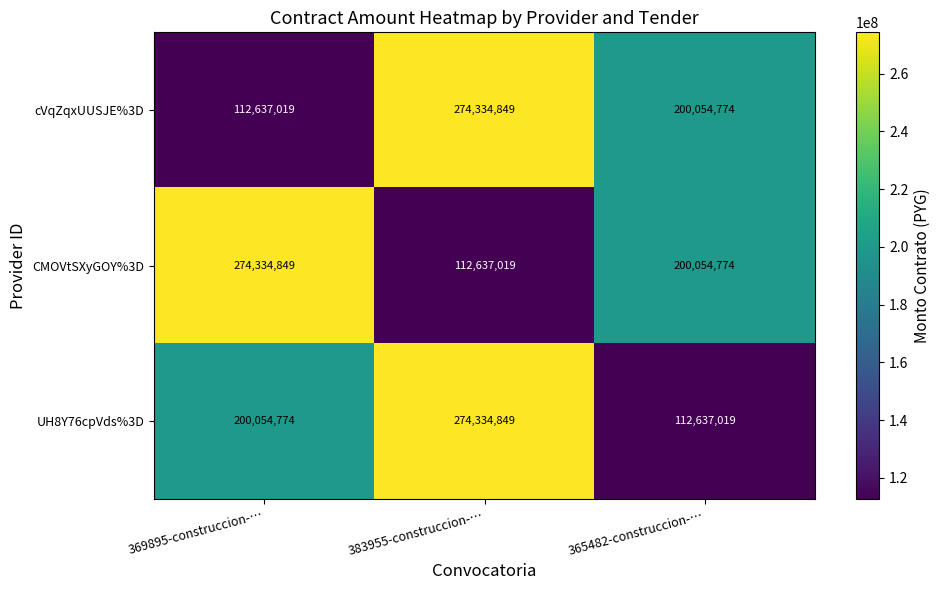

Where does the CMOVtSXyGOY%3D series first go above 200054774?

369895-construccion-…